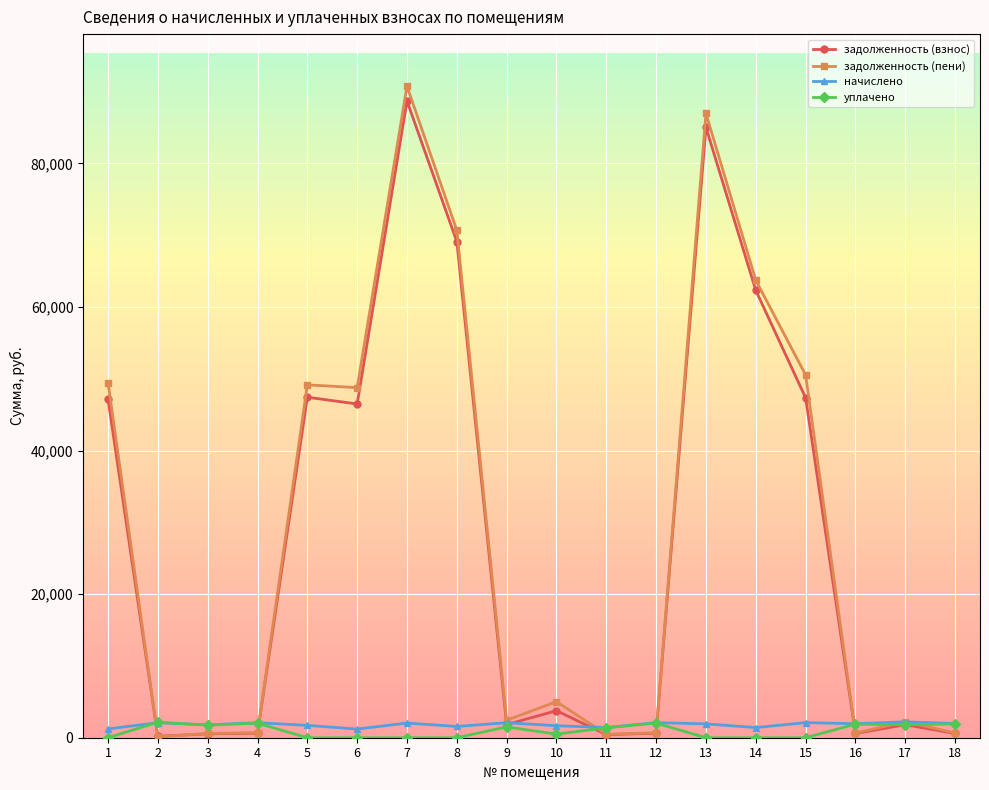

Is the value of задолженность (пени) at 7 greater than the value of начислено at 12?

Yes